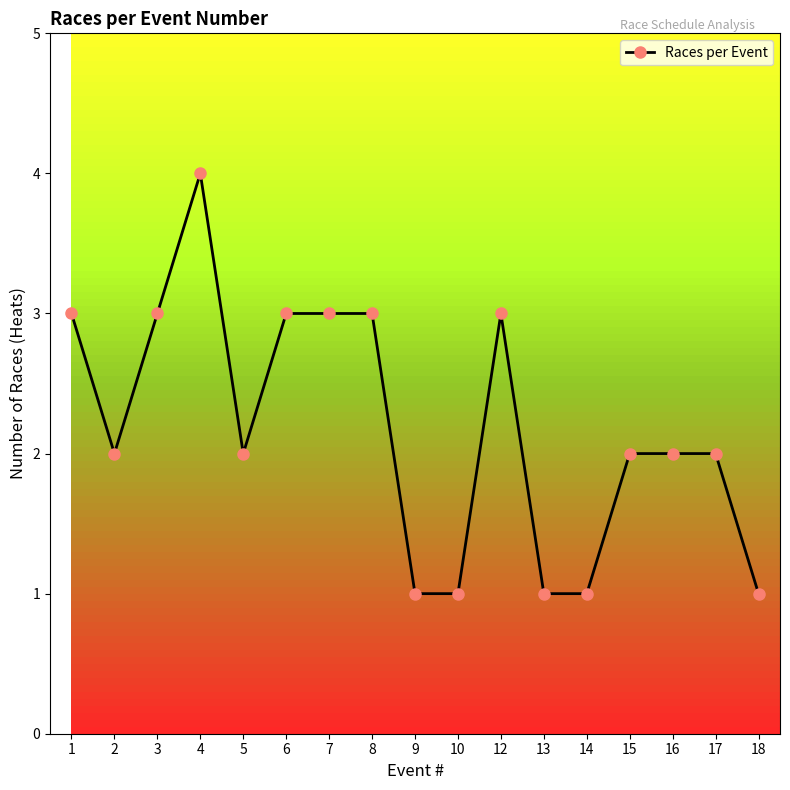

The value at 1 is 4. True or false?

False